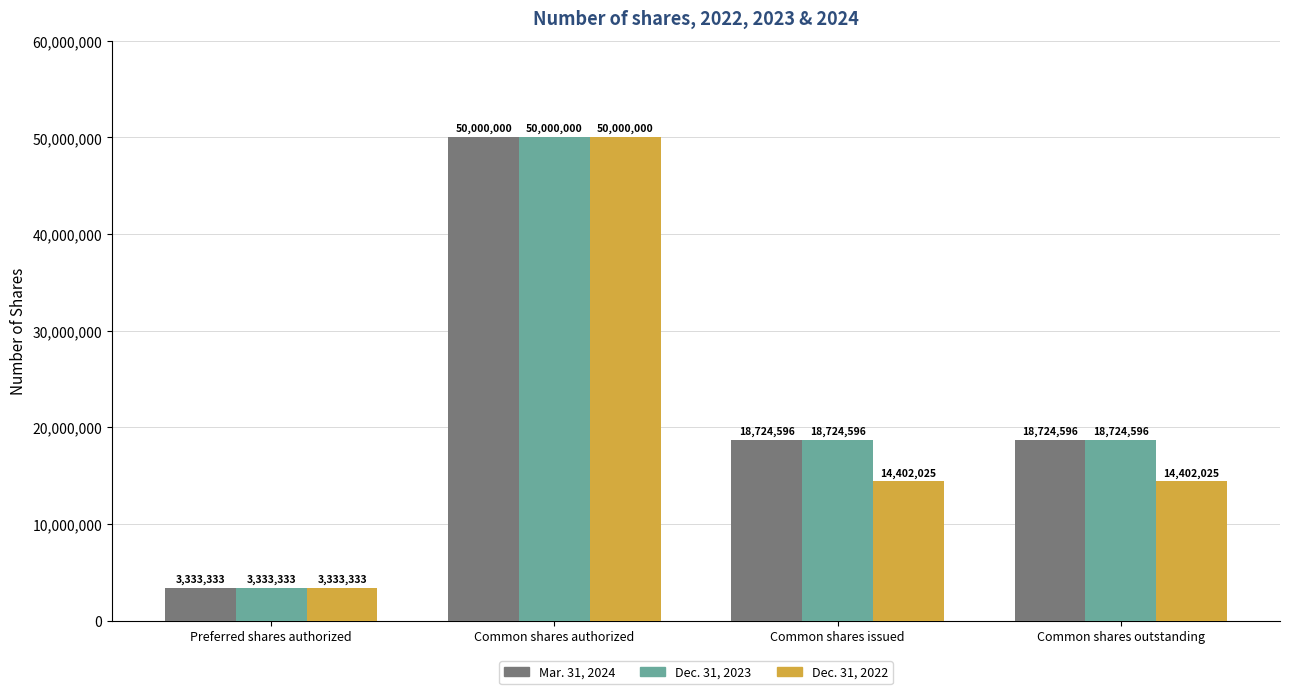

What is the sum of all Dec. 31, 2023 values?

90782525